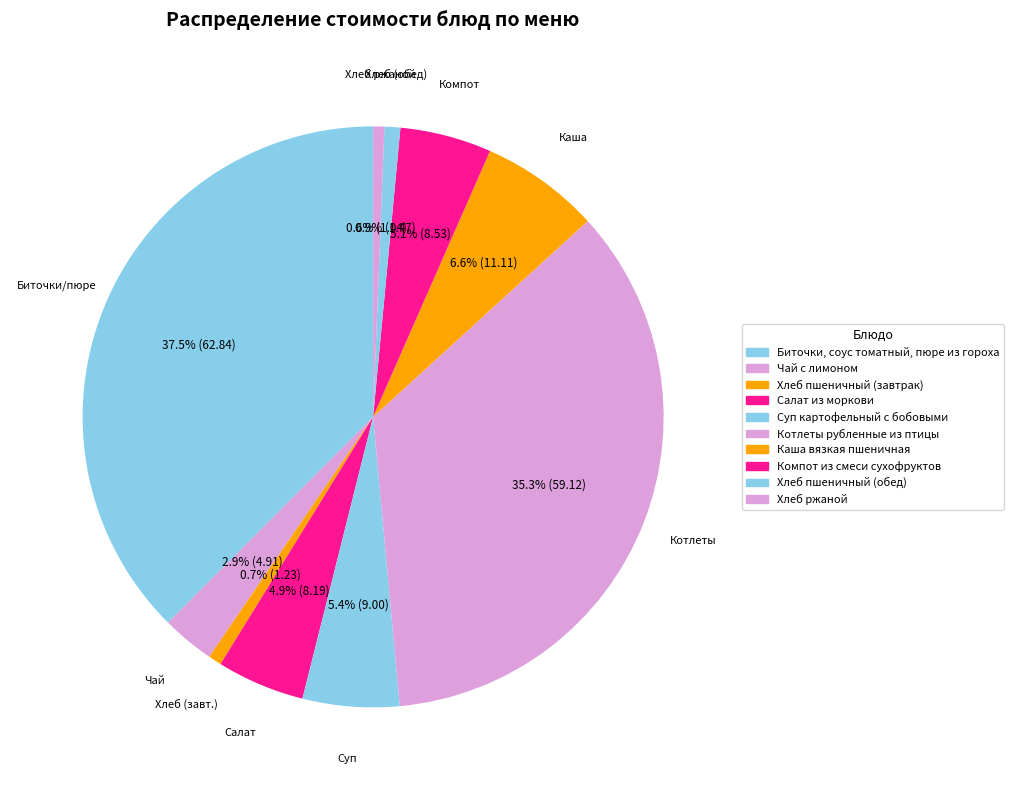

Count the number of slices in the pie.

10